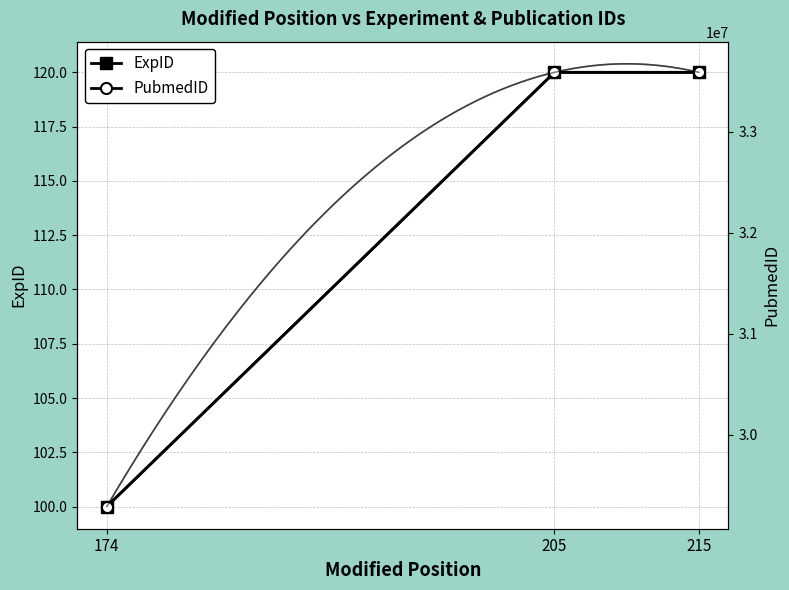

Reading right to left, list all the values displayed in this chart.

ExpID: 120	120	100
PubmedID: 33585938	33585938	29290610